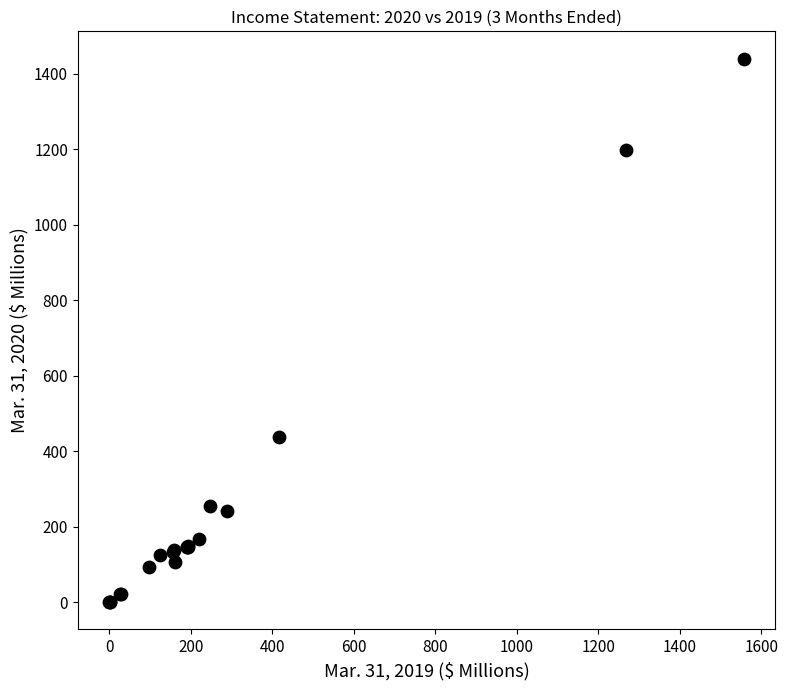

What Y value in the scatter plot is closest to 720?

438